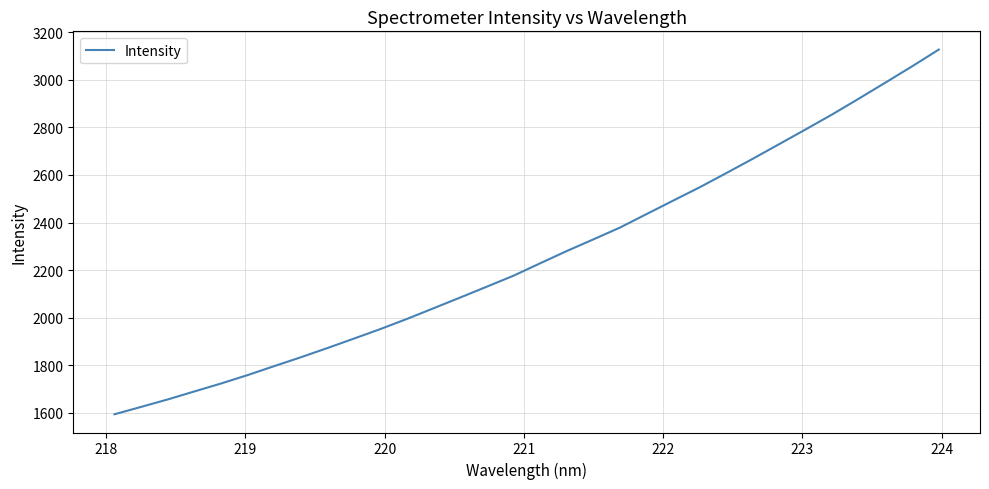

What is the minimum value shown in the chart?

1594.0